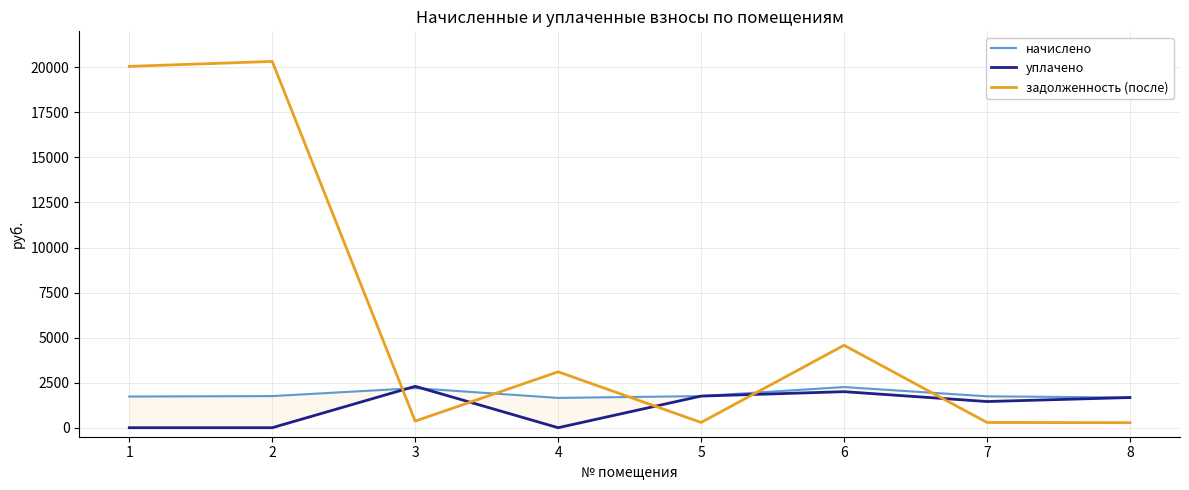

True or false: начислено has a value of 1654.3 at 4.

True